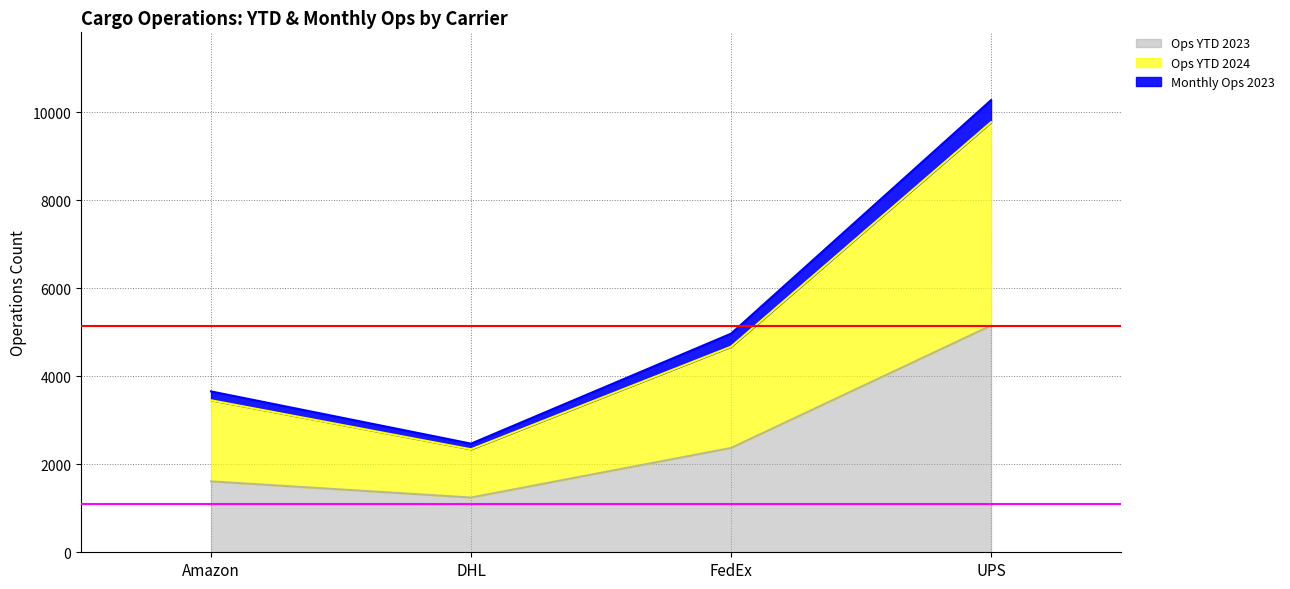

What is the approximate value of Ops YTD 2023 at Amazon?

1611